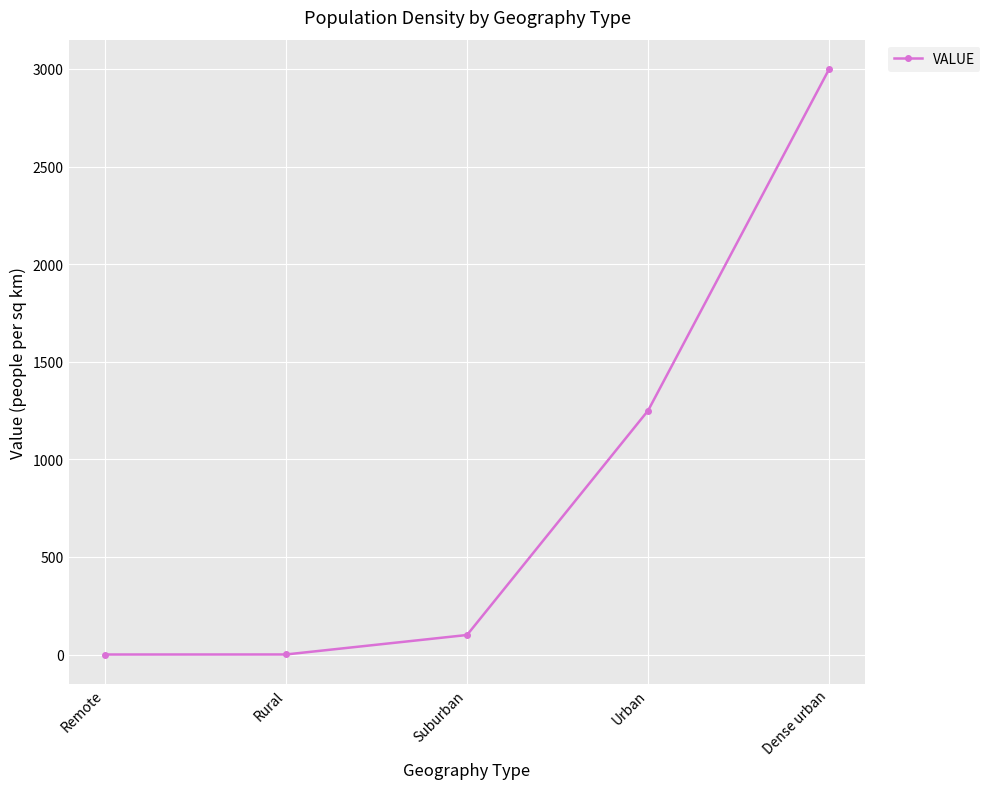

What is the difference between the maximum and minimum values?

3000.0